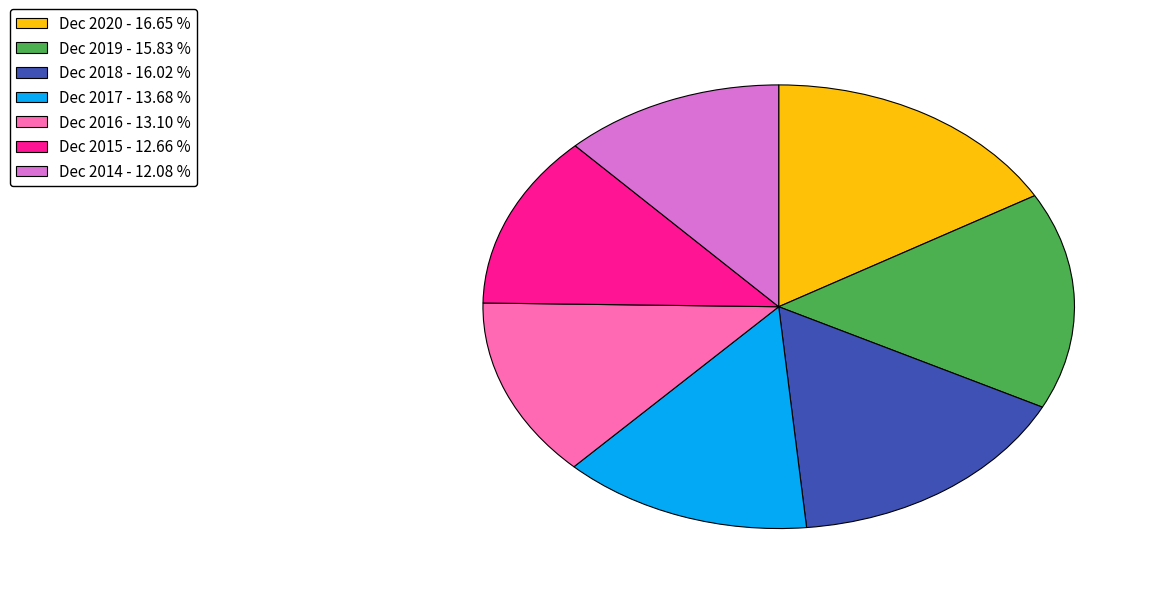

Is it true that Dec 2014 is 12% of the pie?

True